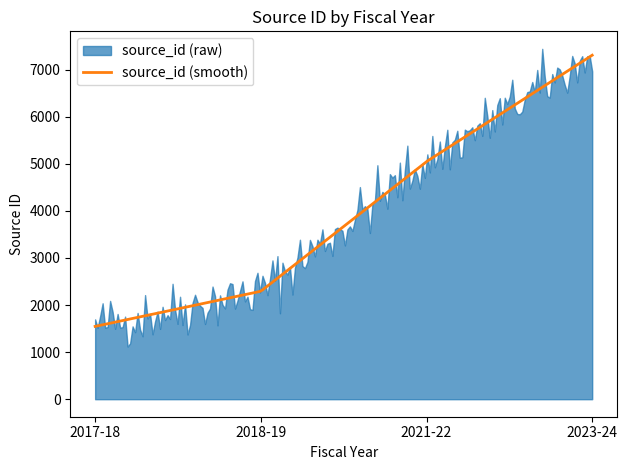

The chart shows a value of 2291 at 2017-18. True or false?

False